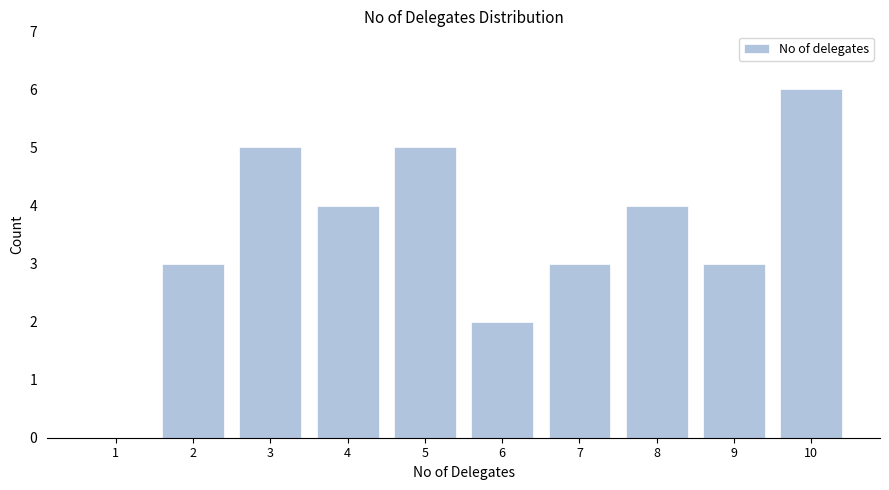

Reading right to left, list all the values displayed in this chart.

10=6	9=3	8=4	7=3	6=2	5=5	4=4	3=5	2=3	1=0